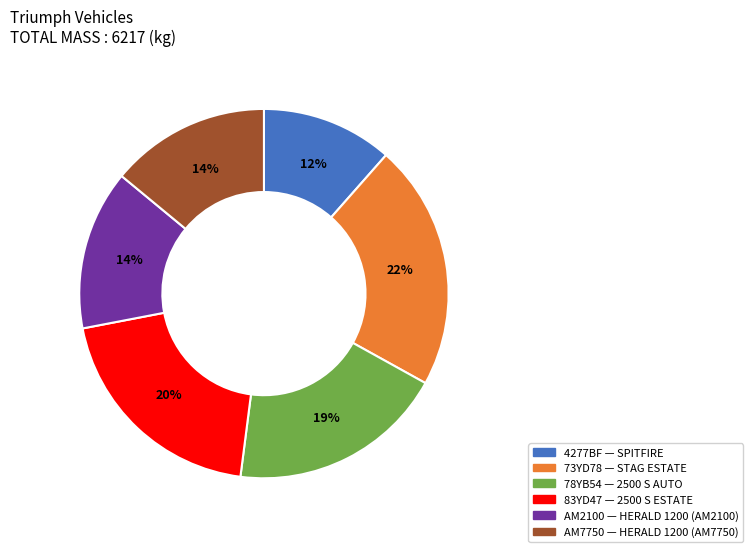

Does any single category account for the majority?

No